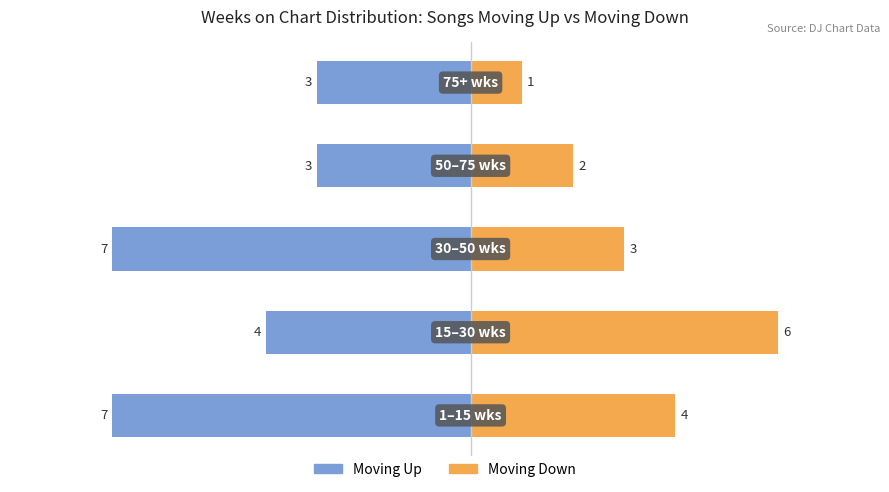

Count the Moving Up values in the range -7 to -3.

5